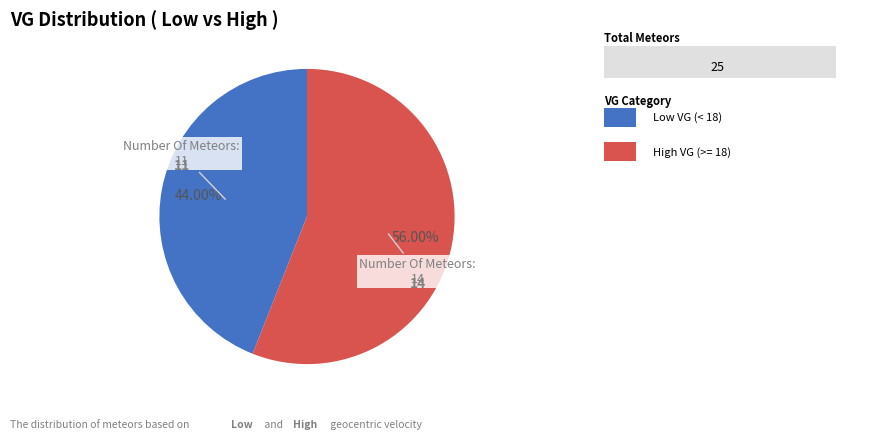

Is there any slice that represents more than half of the pie?

Yes